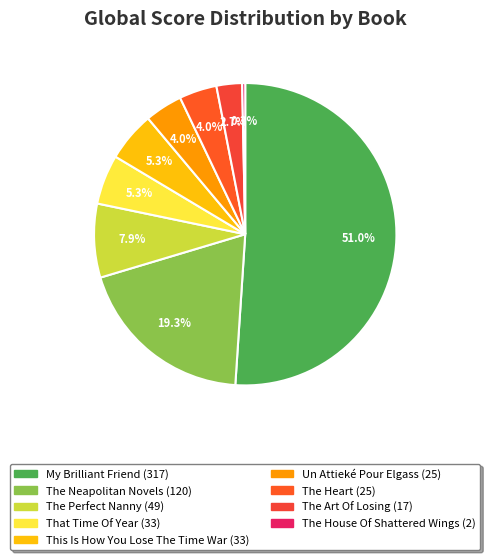

What percentage is the The Neapolitan Novels slice, to the nearest percent?

19%